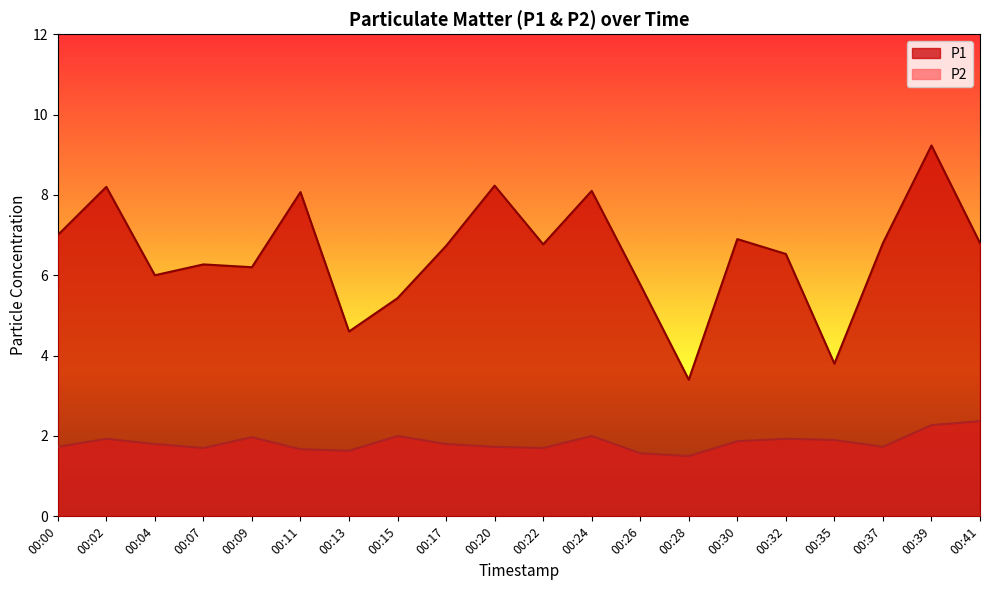

The P2 series shows 0.6 at 00:37. True or false?

False